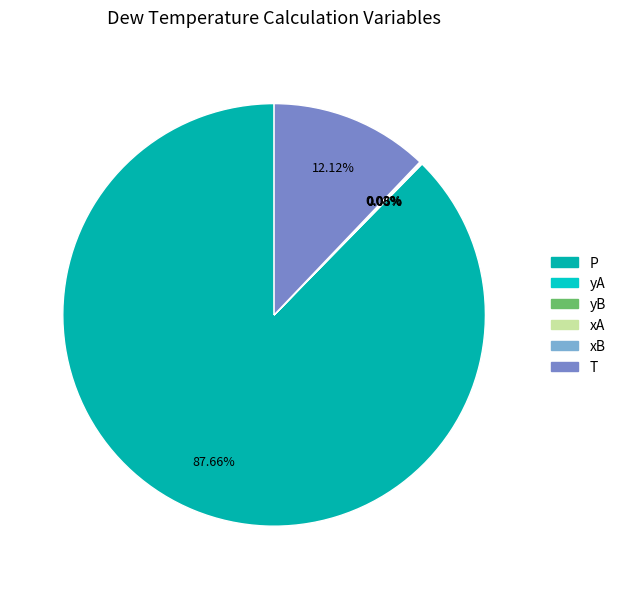

What portion of the pie excludes yB?

100.0%